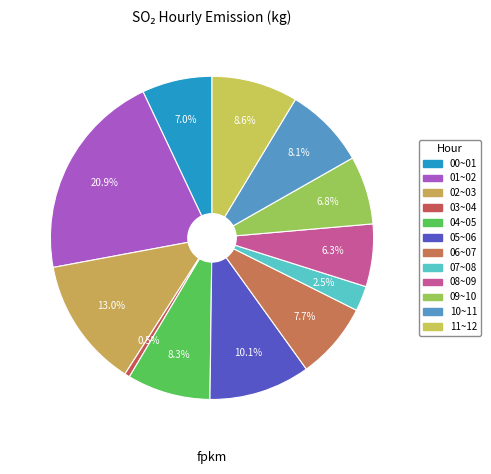

To the nearest percent, what is the combined percentage of 08~09 and 04~05?

15%